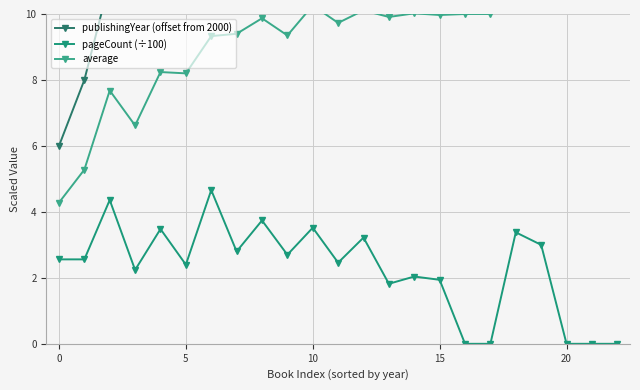

What is the value of the publishingYear (offset from 2000) point at the 12th from the left?

17.0